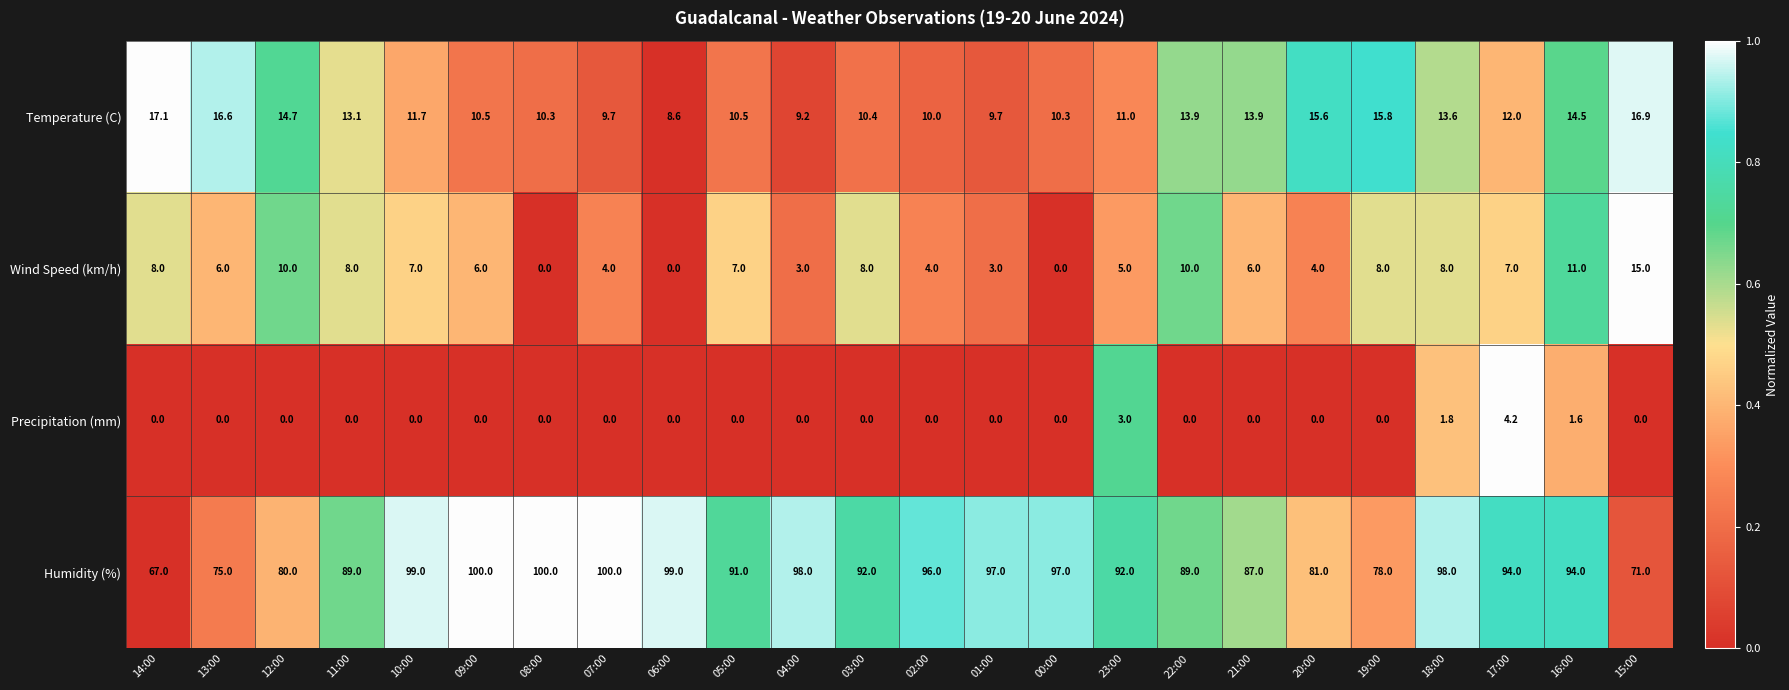

The Wind Speed (km/h) series shows 4.3 at 01:00. True or false?

False